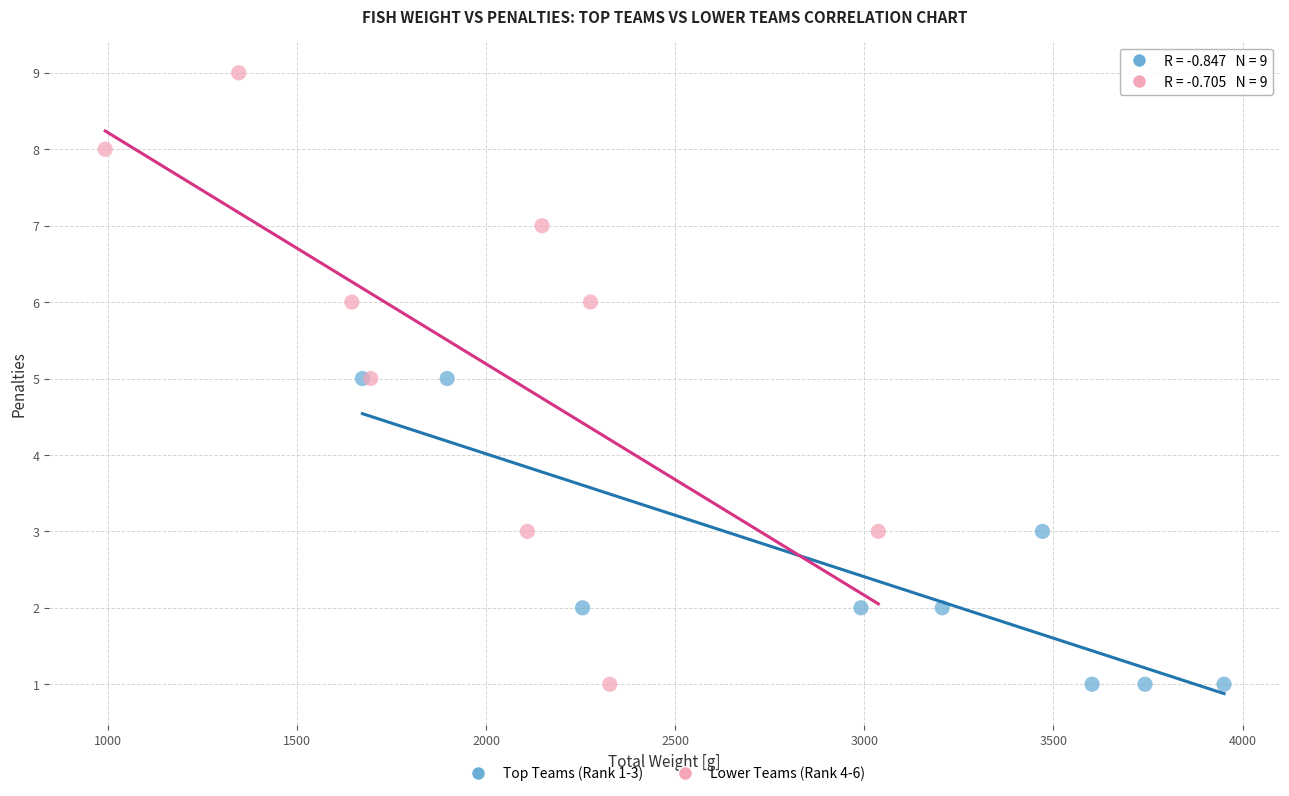

Which series contains the highest Y value?

Lower Teams (Rank 4-6)